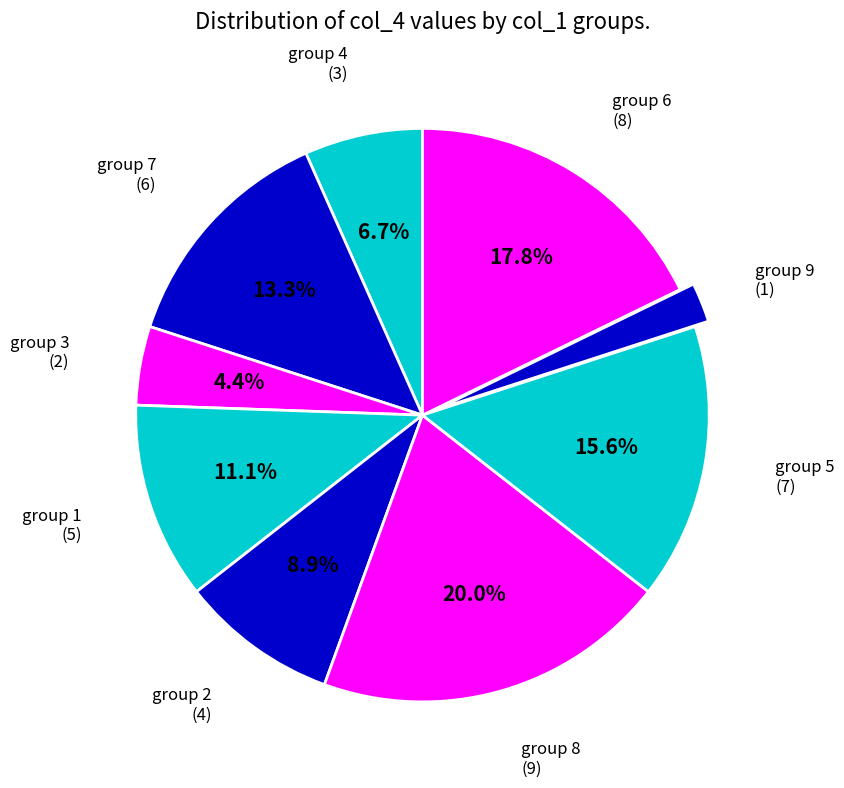

Between group 2 and group 9, which is larger?

group 2